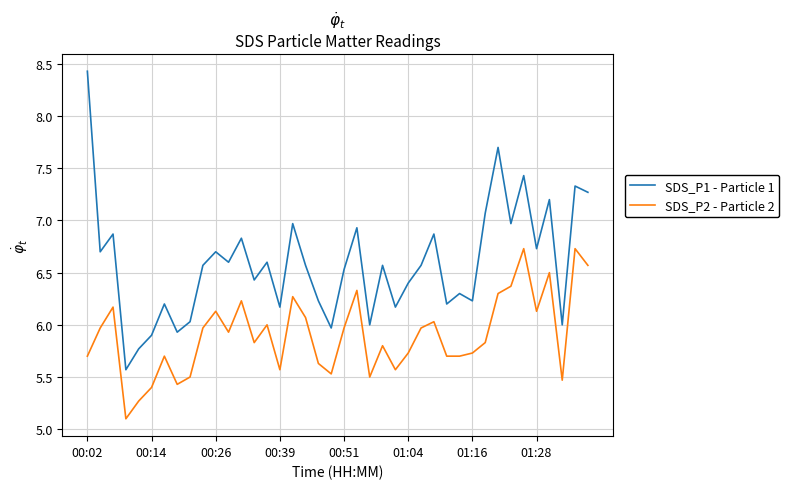

At how many categories does at least one series exceed 7?

7